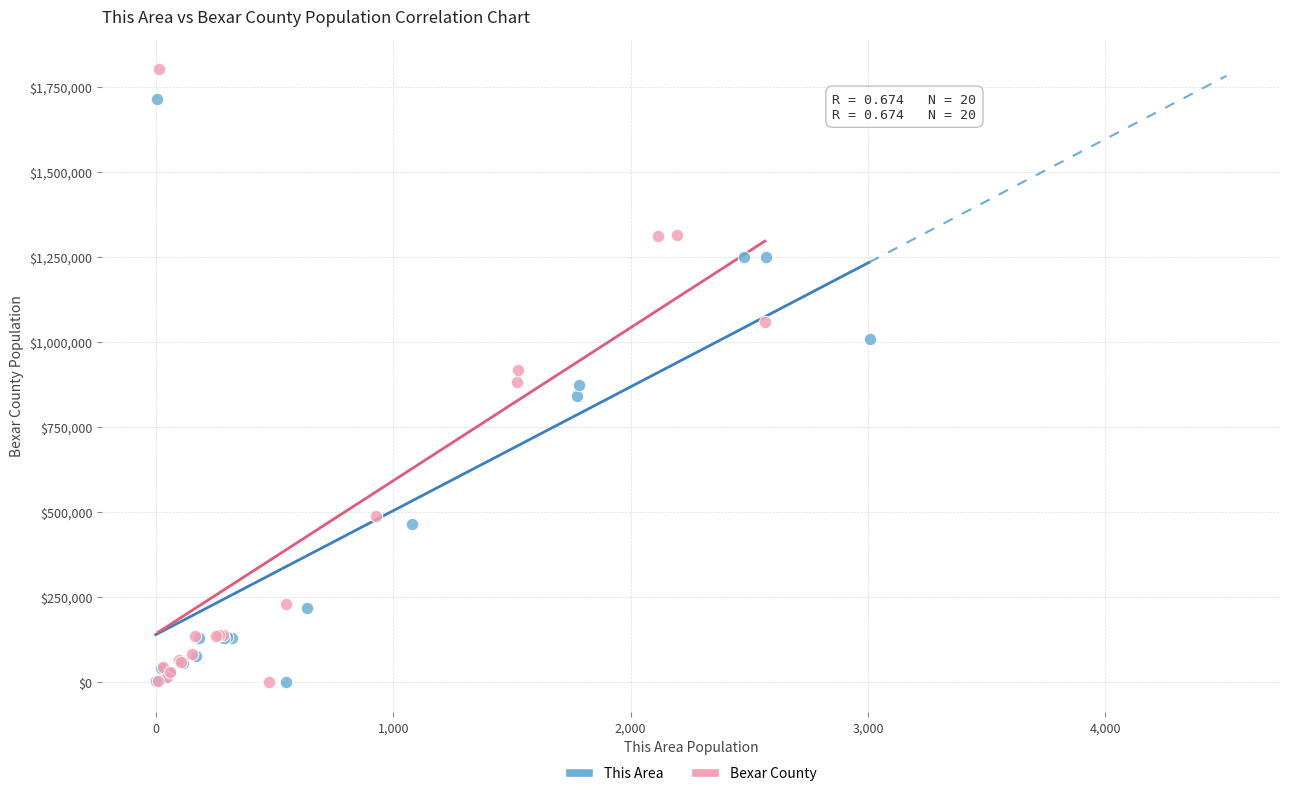

Which series has the widest spread of Y values?

Bexar County